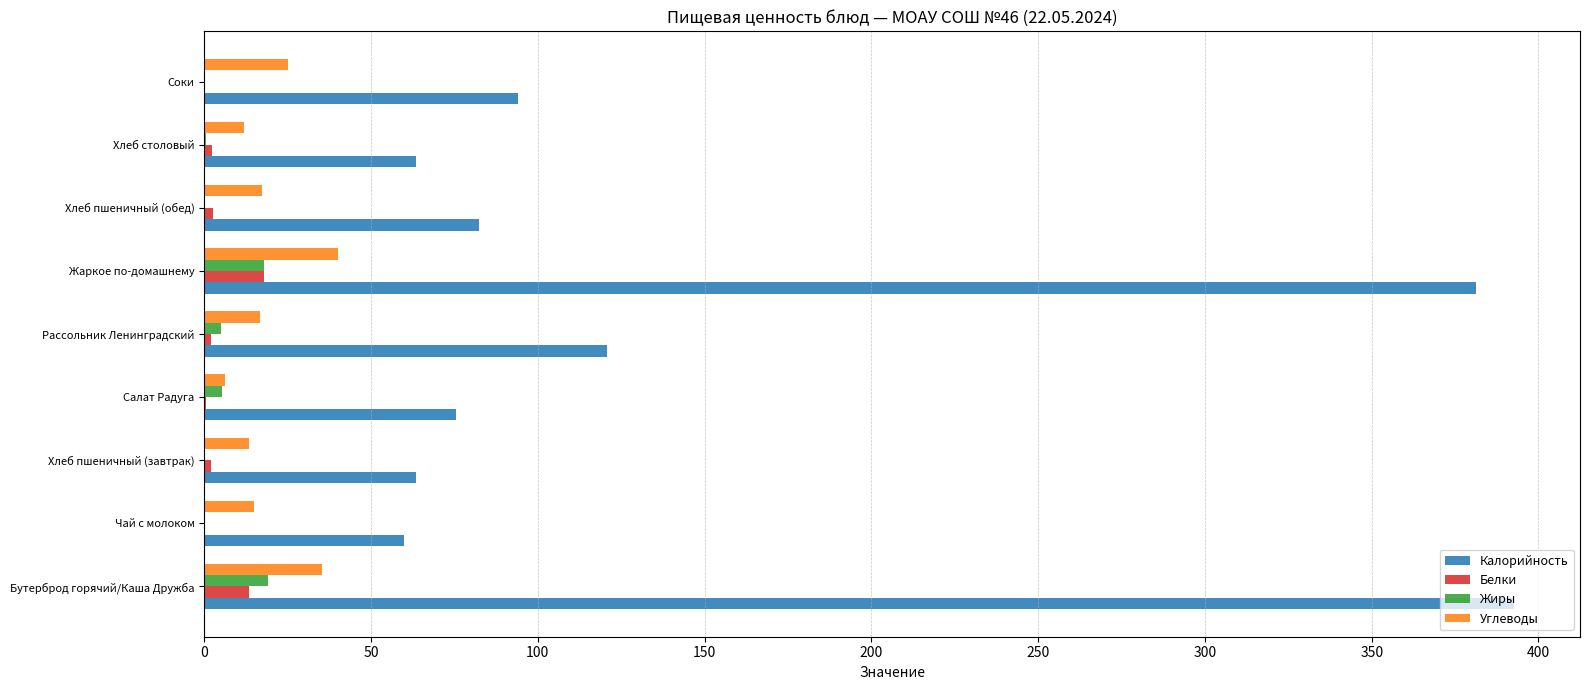

What is the average value of the Углеводы series?

20.1